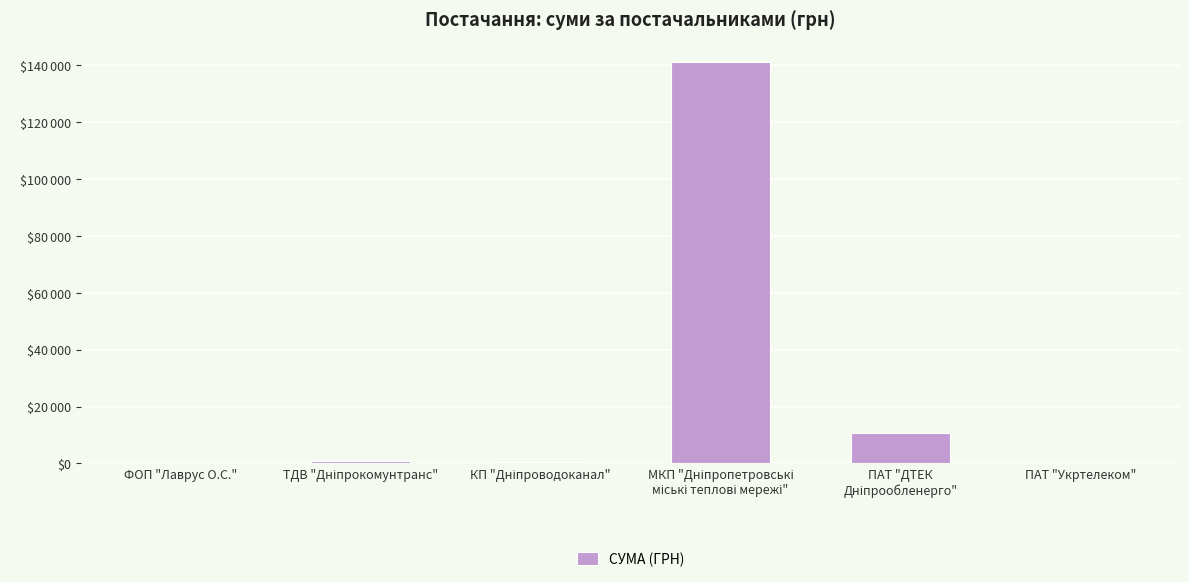

What is the change in value from ТДВ "Дніпрокомунтранс" to ПАТ "Укртелеком"?

-615.4